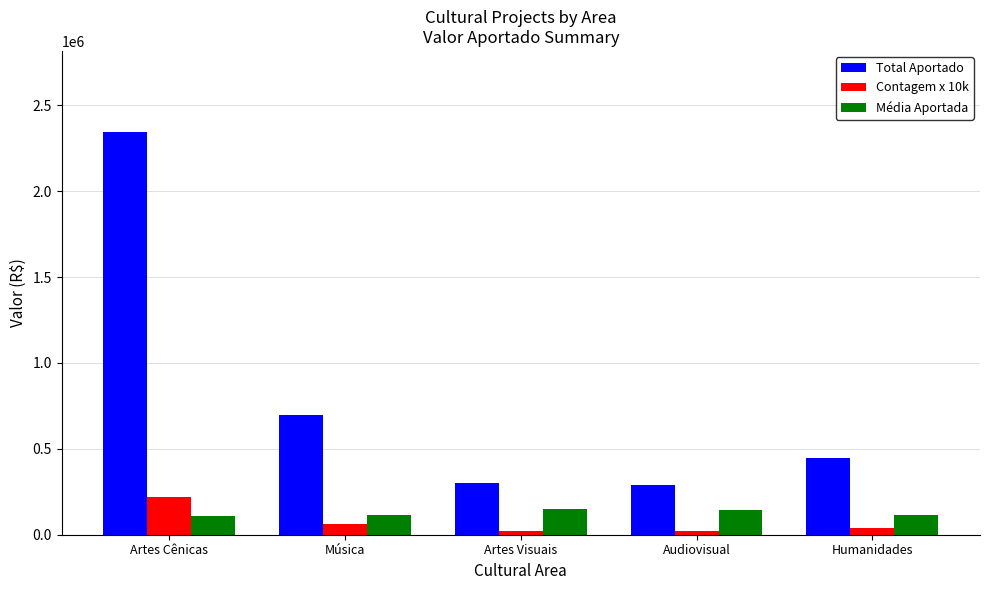

Which category has the highest value across all series?

Artes Cênicas